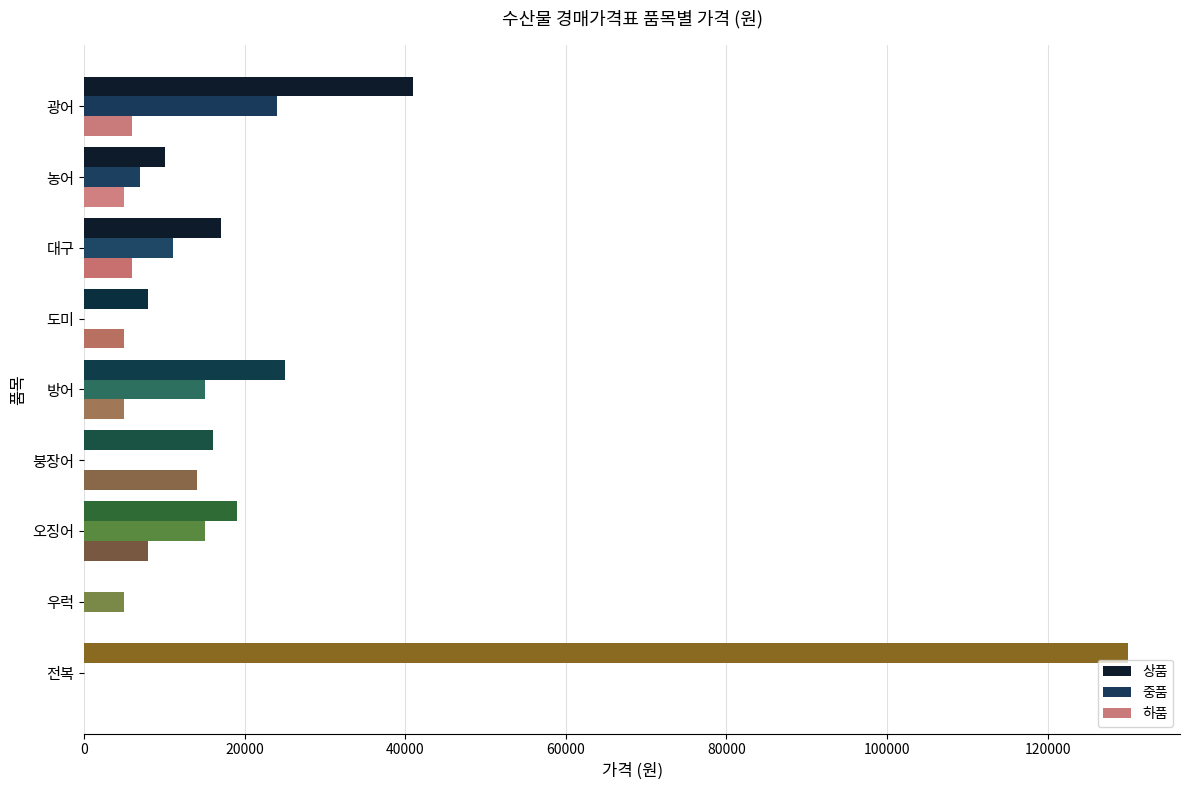

At which category is the sum across all series the highest?

전복